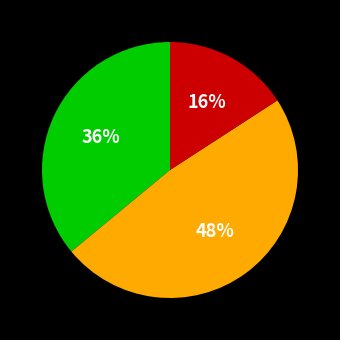

Does any single category account for the majority?

No